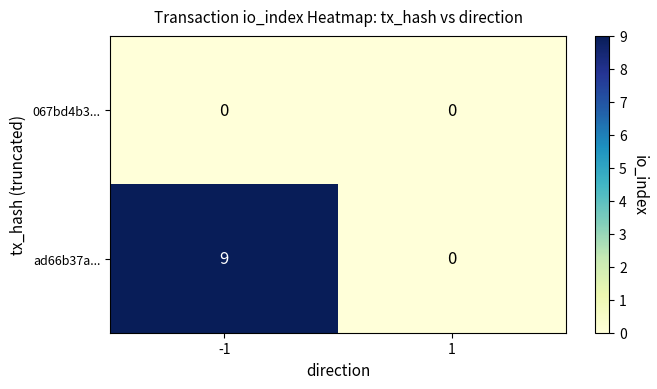

The value of 067bd4b3... at 1 is 0. True or false?

True